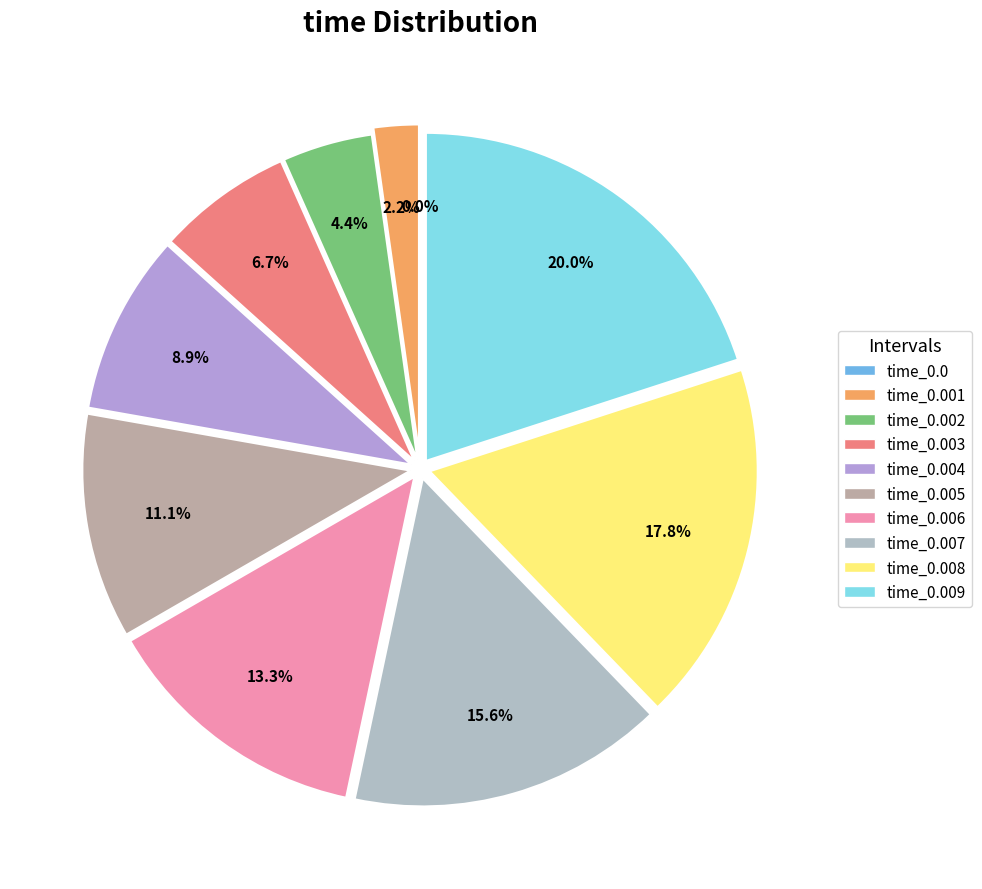

Does any single category account for the majority?

No